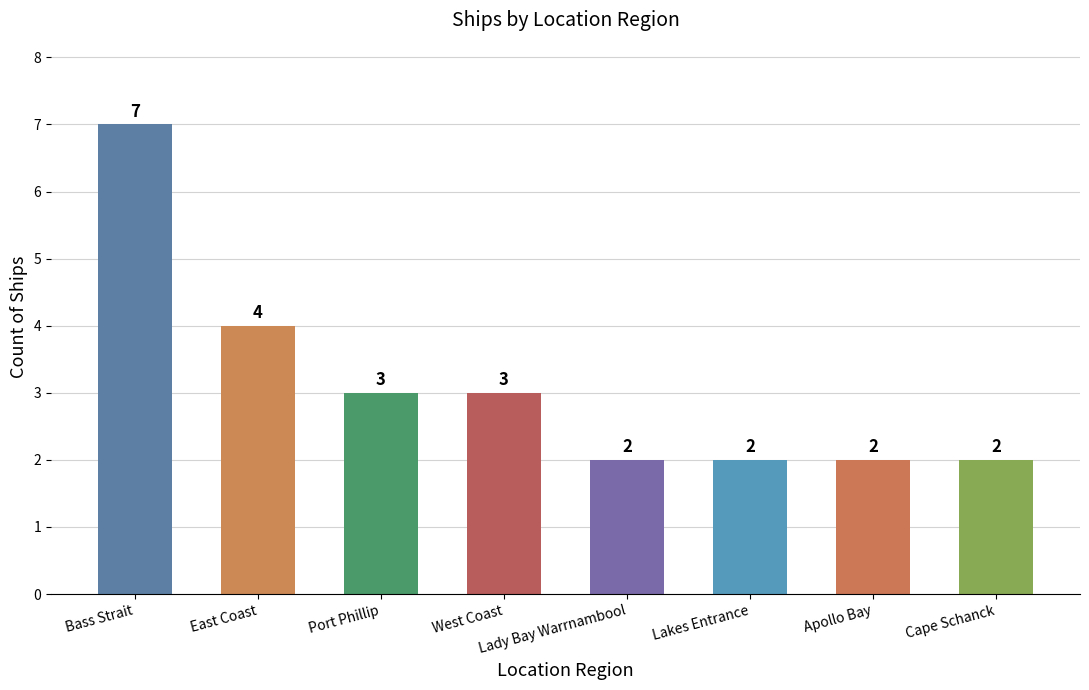

What is the greatest value displayed?

7